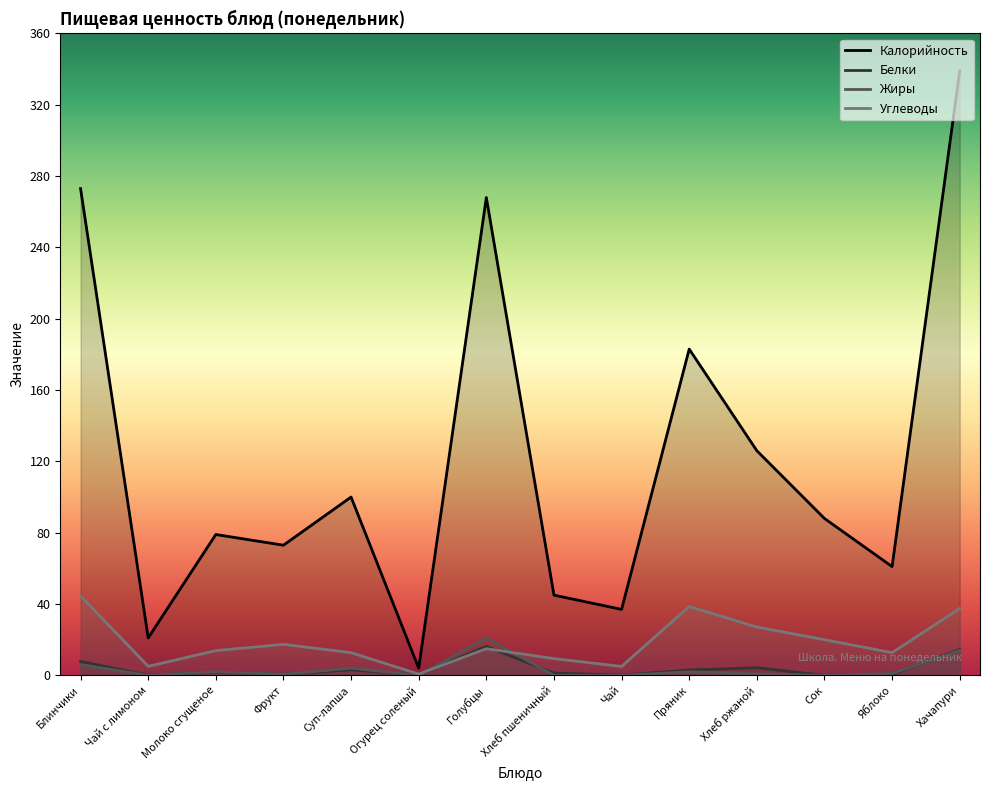

Where does the Жиры series first go above 1?

Блинчики